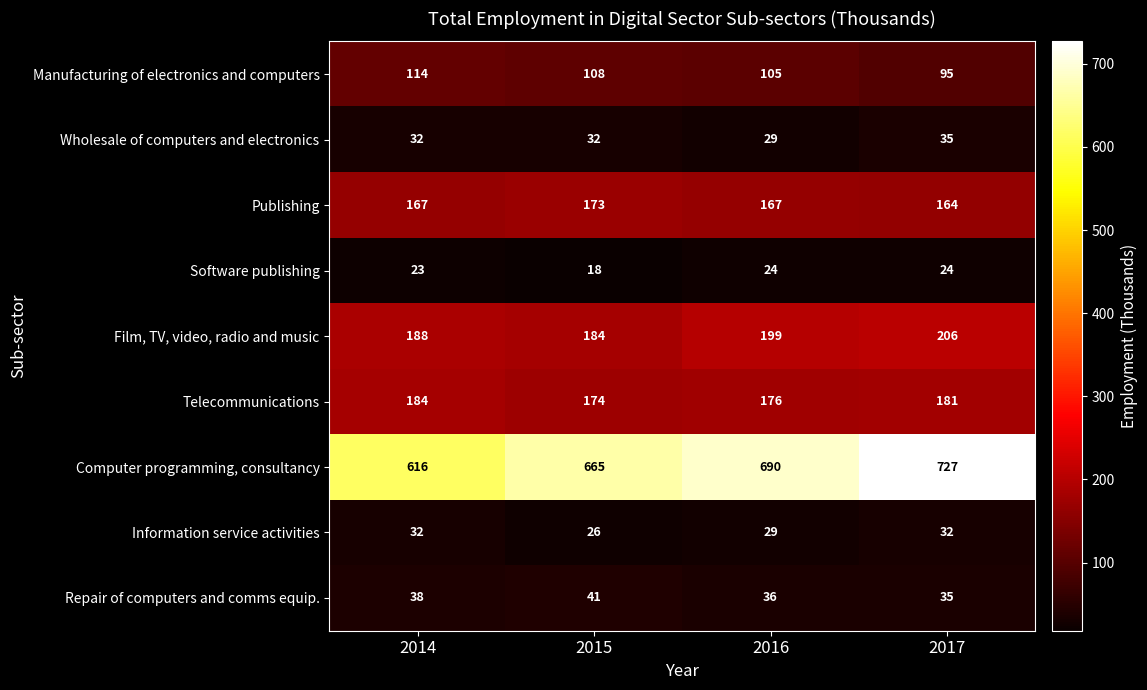

How many data points does each series have?

4